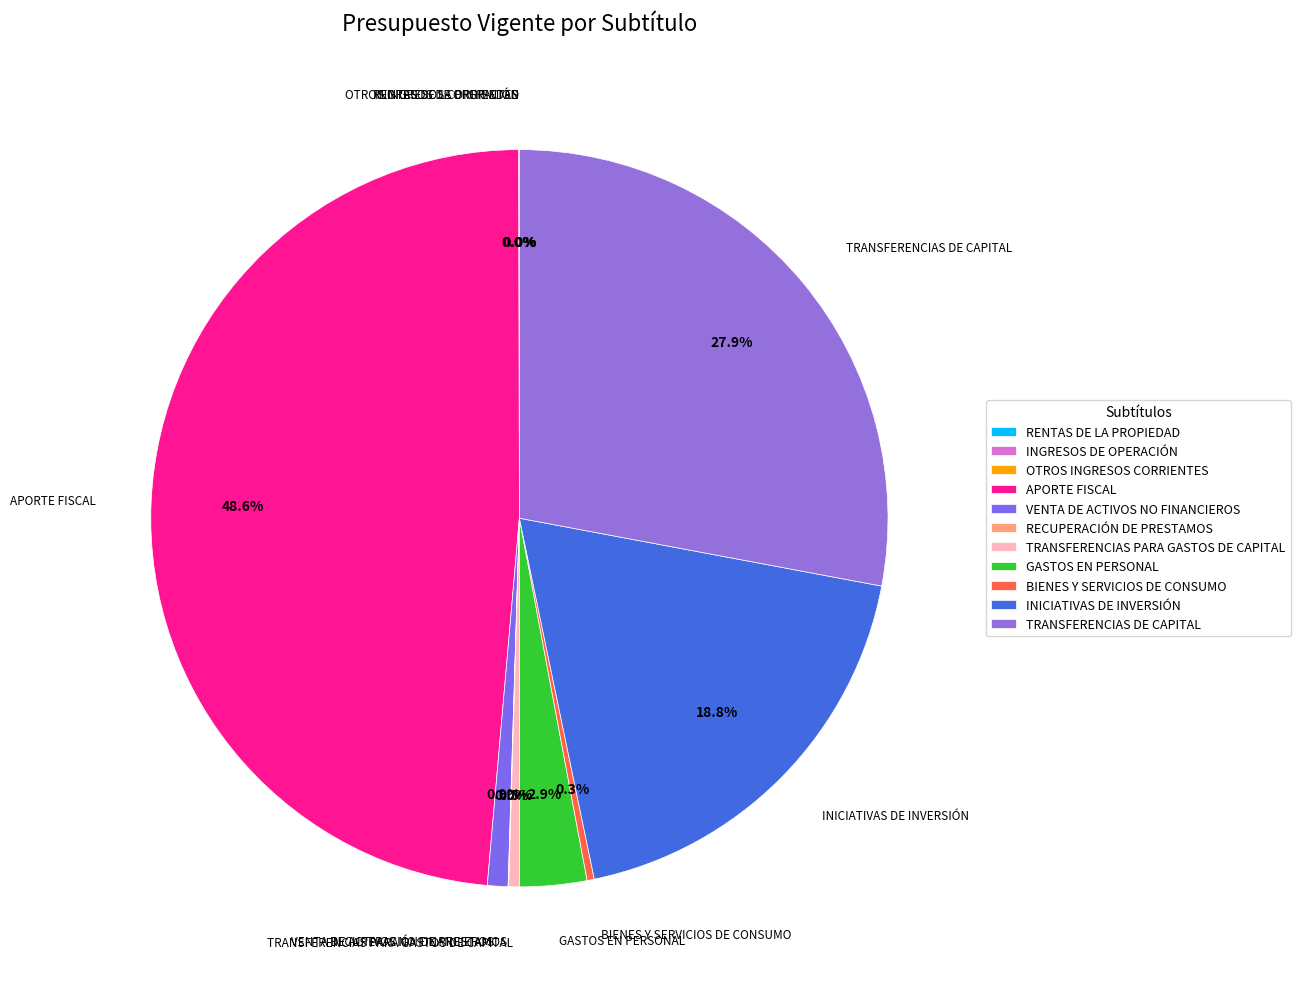

Does APORTE FISCAL represent more than half of the total?

No